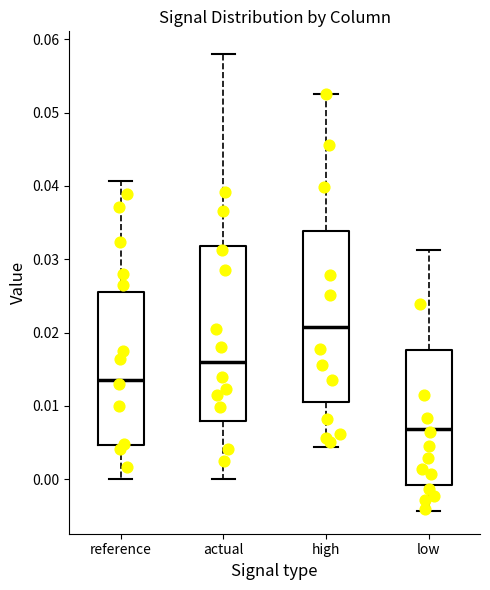

Reading left to right, transcribe this box plot: for each box, give where its median line is, the range the box spans, and where its two whiskers end, as read against the y-axis. The values are not printed on the chart, so give them approximately, as read against the axis.

reference: median 0.014, box 0.005 to 0.026, whiskers 0.000 to 0.041
actual: median 0.016, box 0.008 to 0.032, whiskers 0.000 to 0.058
high: median 0.021, box 0.011 to 0.034, whiskers 0.004 to 0.053
low: median 0.007, box -0.001 to 0.018, whiskers -0.004 to 0.031